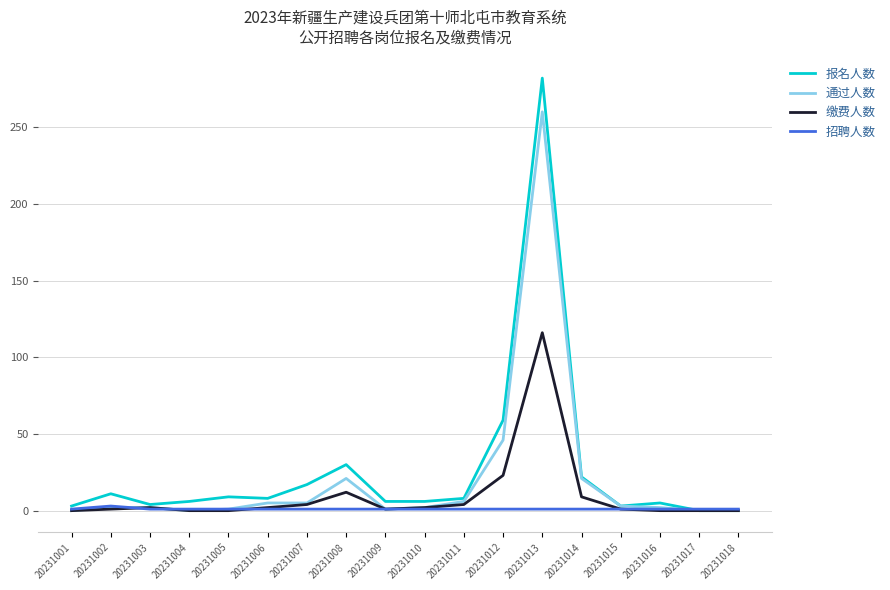

List the series in order of their peak value, highest first.

报名人数, 通过人数, 缴费人数, 招聘人数